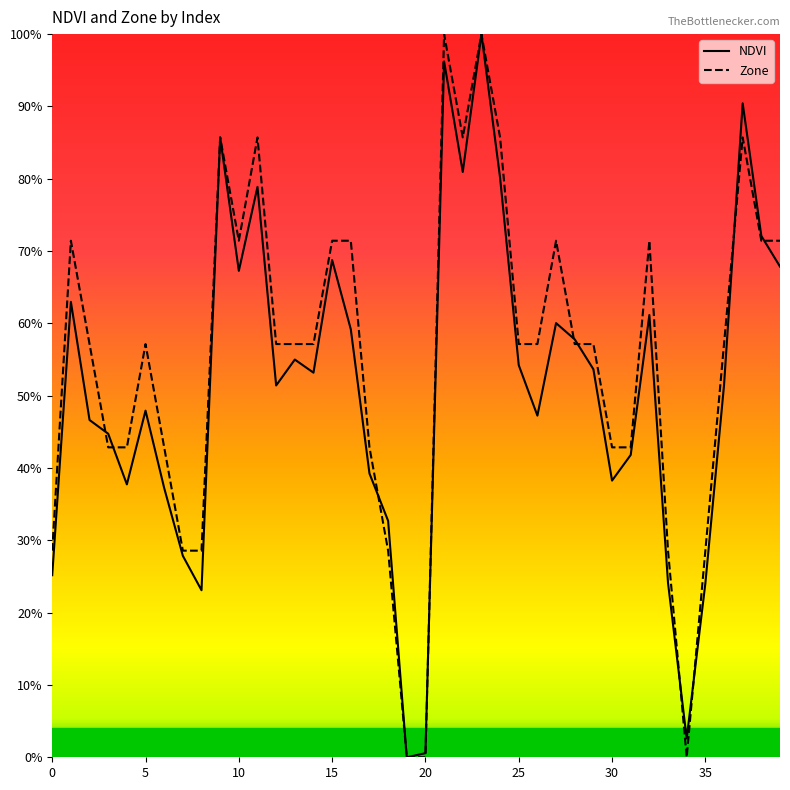

Is the value of NDVI at 0 greater than the value of Zone at 18?

No